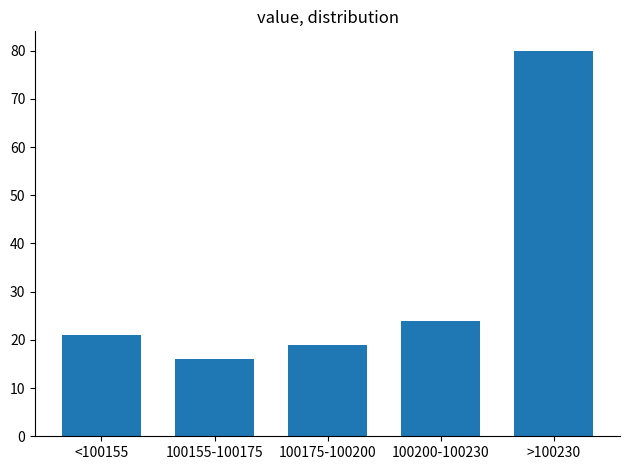

Reading left to right, list all the values displayed in this chart.

21	16	19	24	80